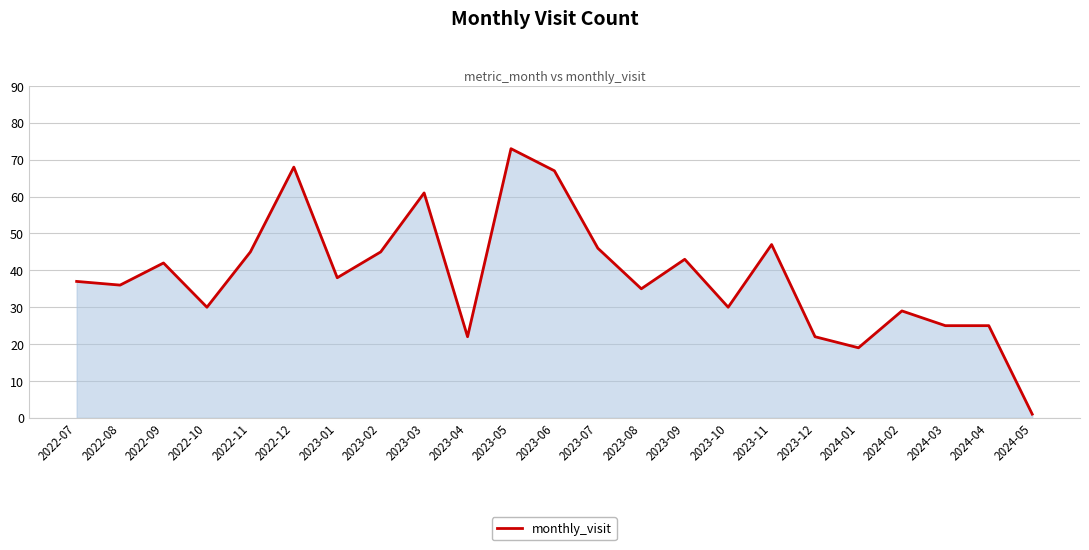

What is the difference between the maximum and minimum values?

72